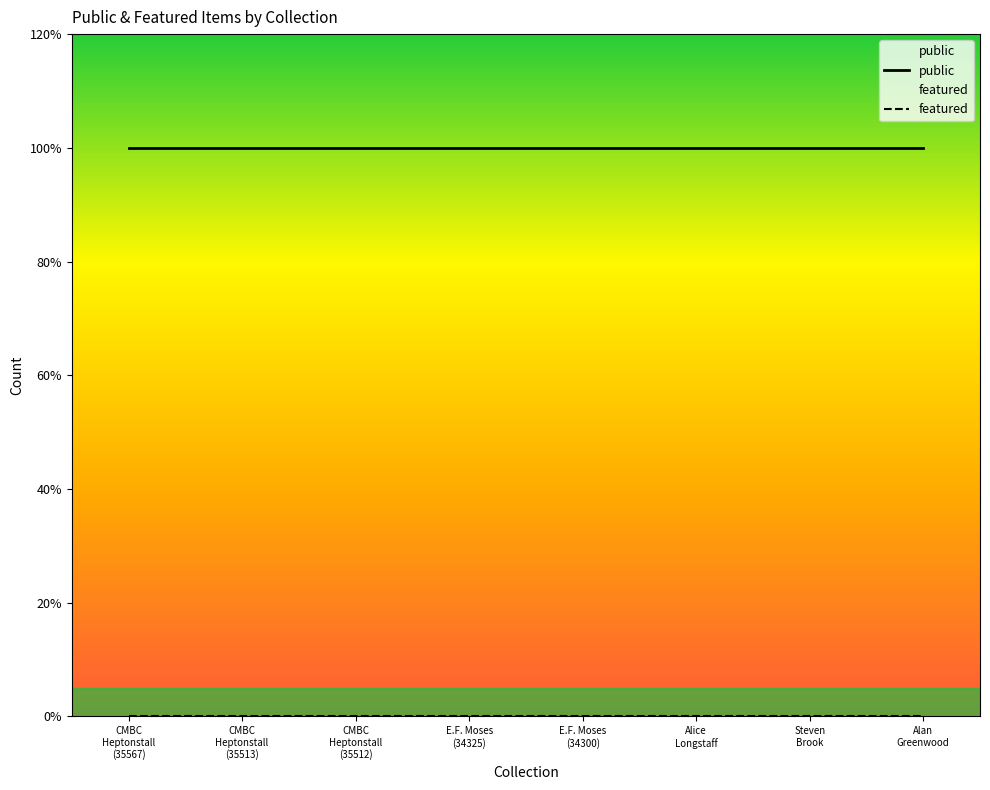

Which category has the lowest value in the featured series?

CMBC
Heptonstall
(35567)